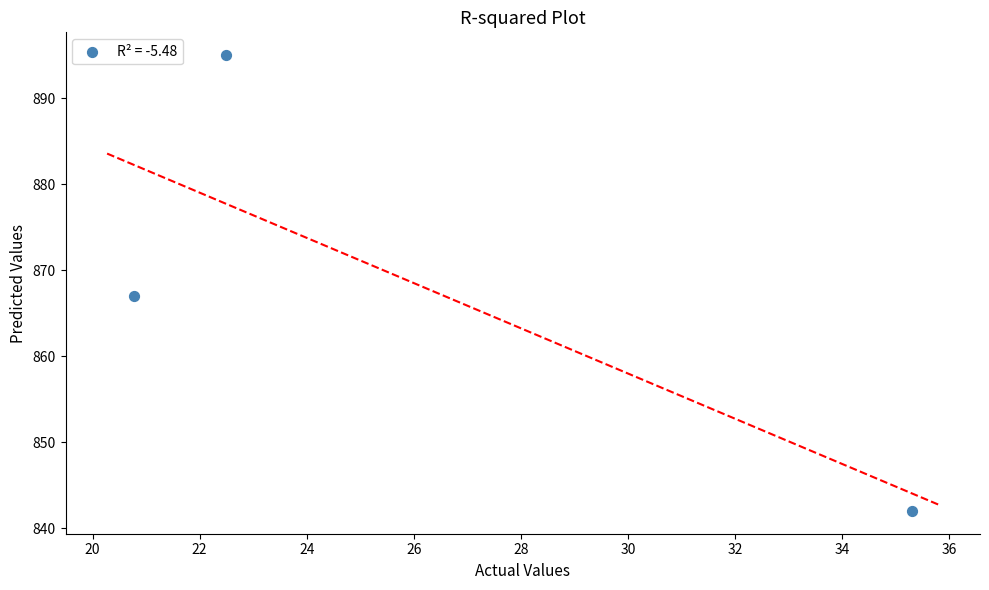

What Y value in the scatter plot is closest to 868?

867